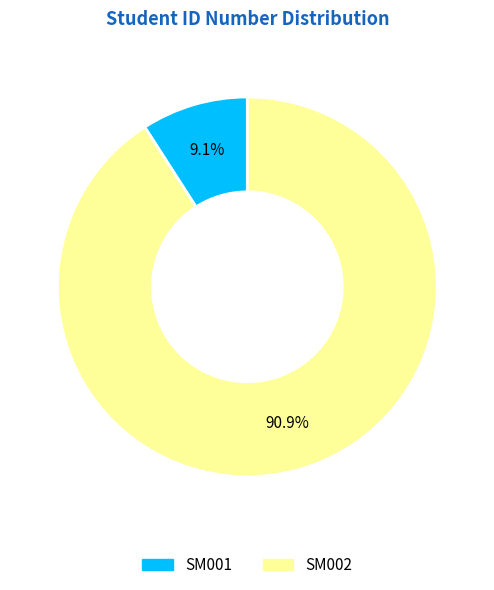

What is the ratio of the value at SM002 to the value at SM001?

10.0